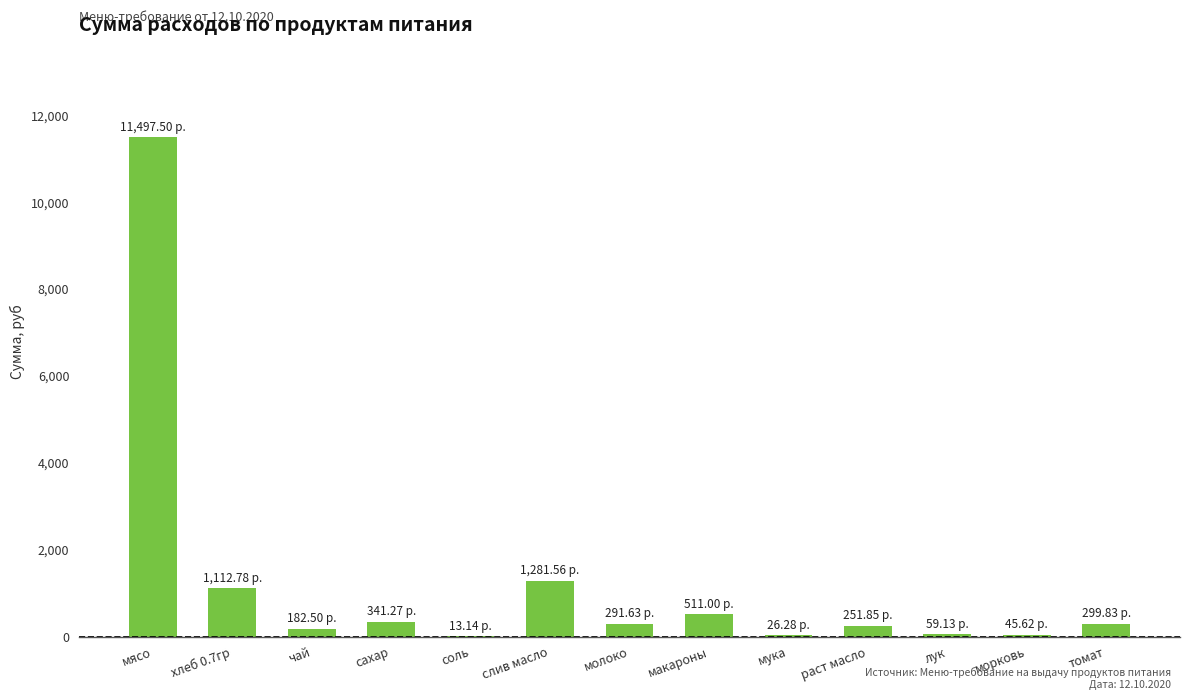

Which has a higher value, чай or хлеб 0.7гр?

хлеб 0.7гр